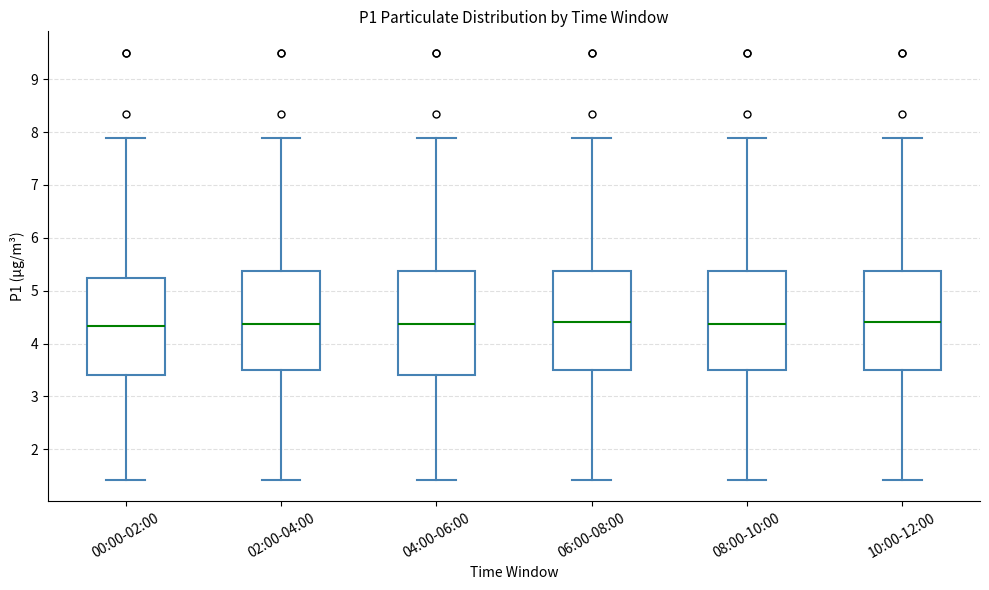

Where does the median line of the box for 04:00-06:00 sit on the y-axis? The values are not printed on the chart, so give them approximately, as read against the axis.

4.4